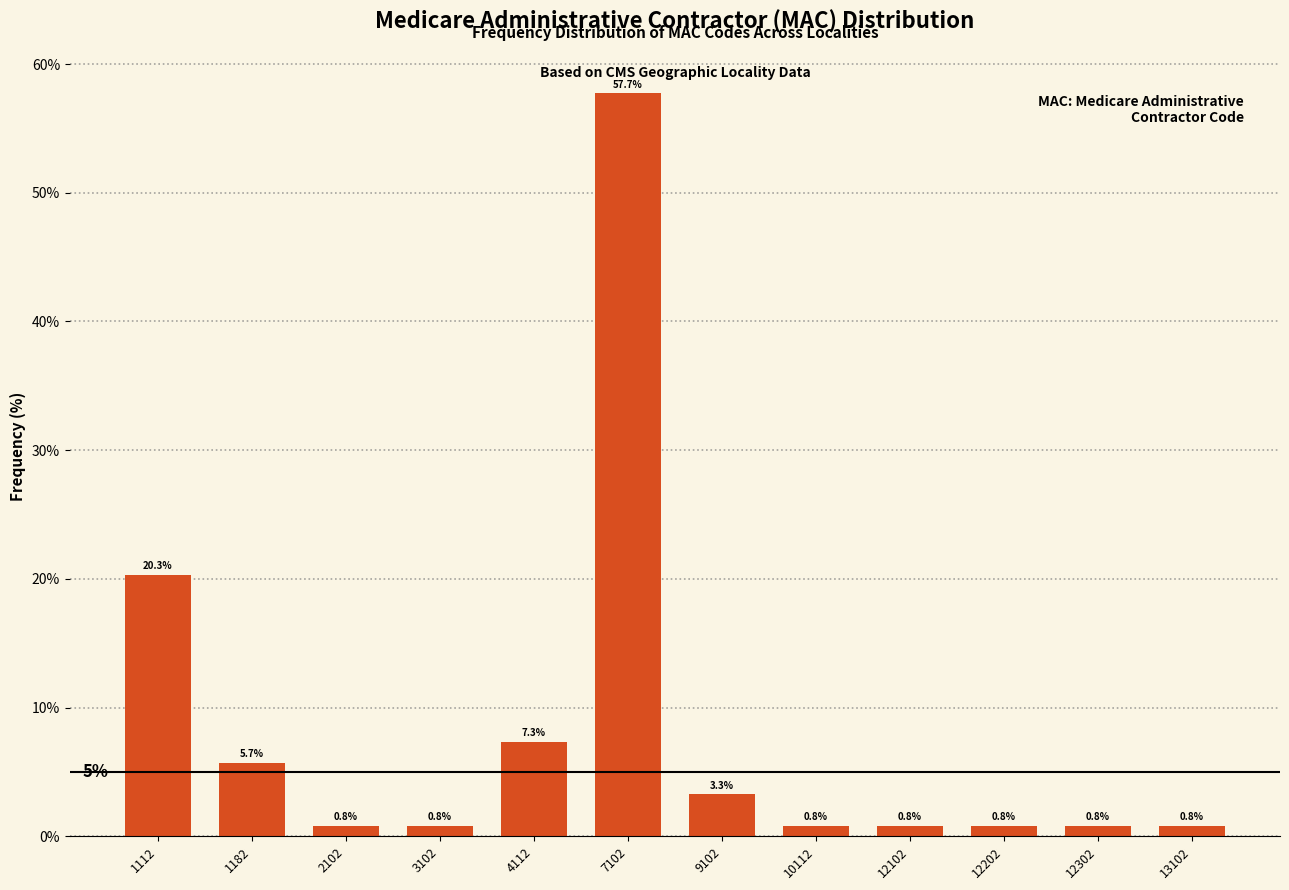

Reading right to left, transcribe all the data shown in this chart.

0.8	0.8	0.8	0.8	0.8	3.3	57.7	7.3	0.8	0.8	5.7	20.3